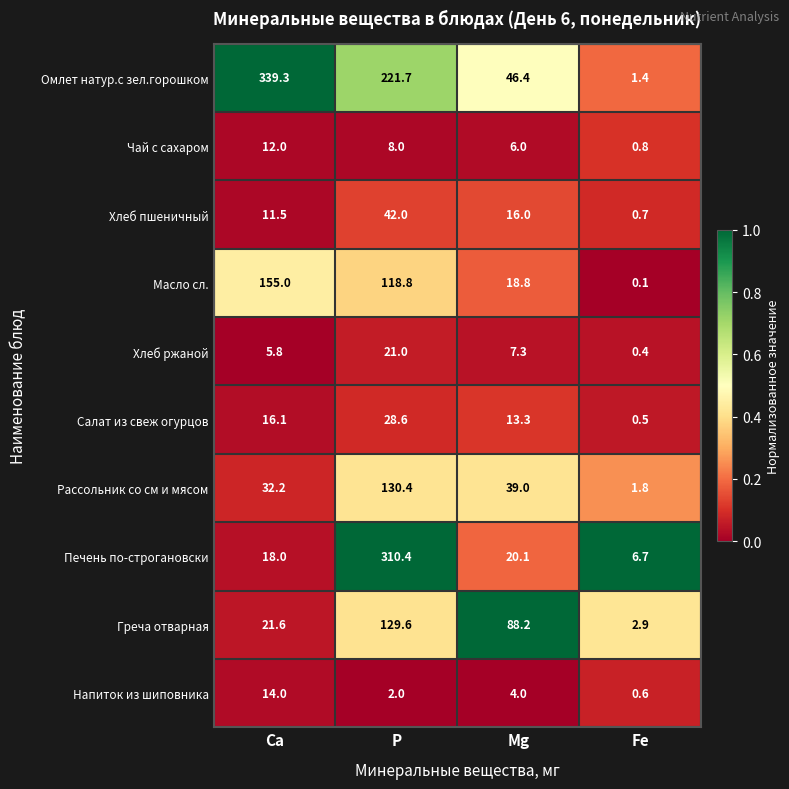

Where does the Печень по-строгановски series first go above 20?

P